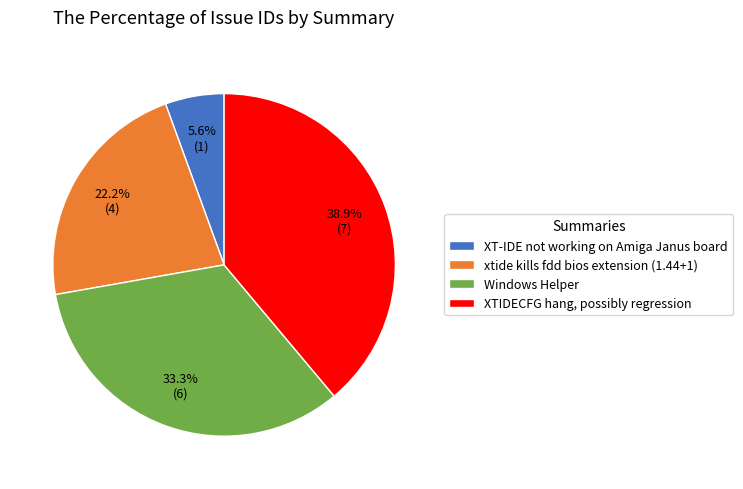

Does Windows Helper account for over 50% of the chart?

No